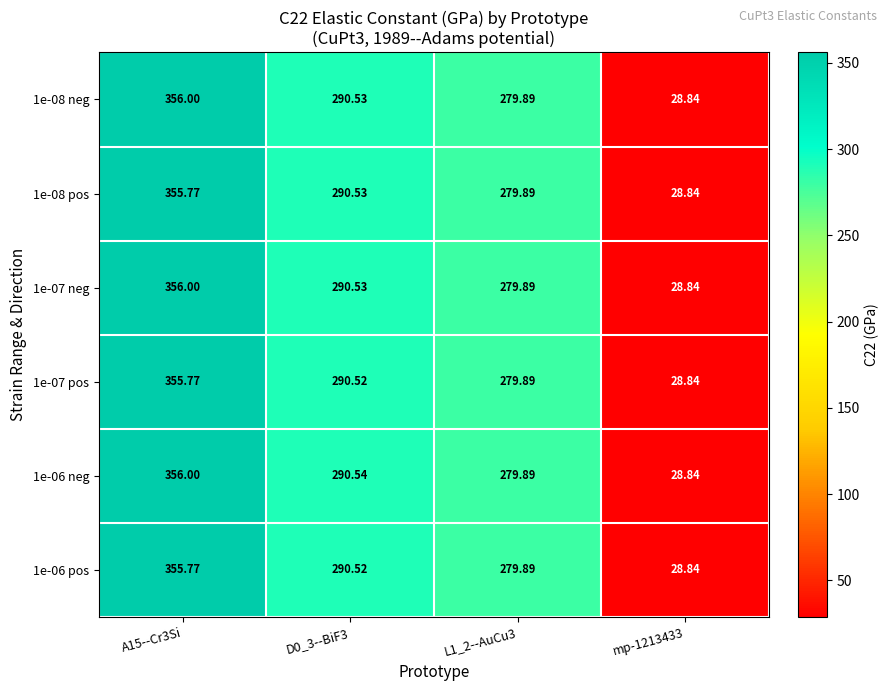

Is the value of 1e-08 pos at L1_2--AuCu3 greater than the value of 1e-07 neg at mp-1213433?

Yes